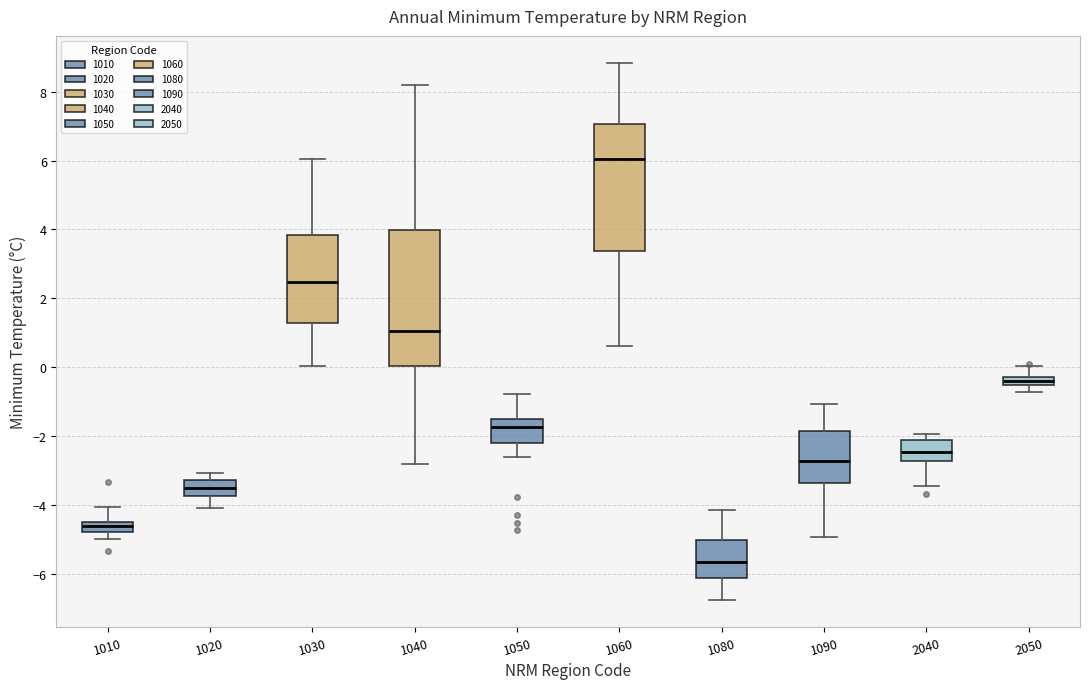

Which box's median line is the highest?

1060